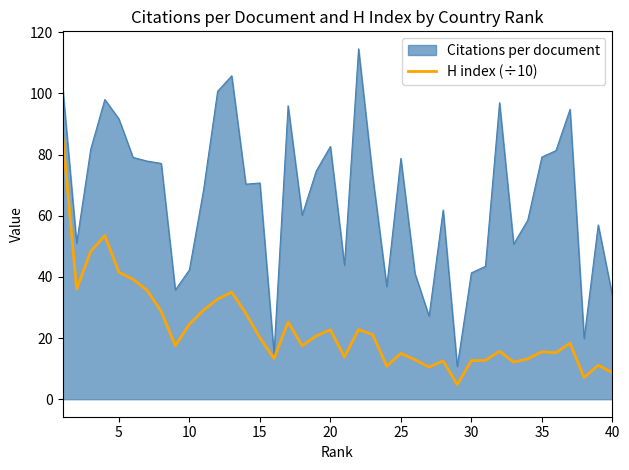

Which series has the largest range (max minus min)?

Citations per document